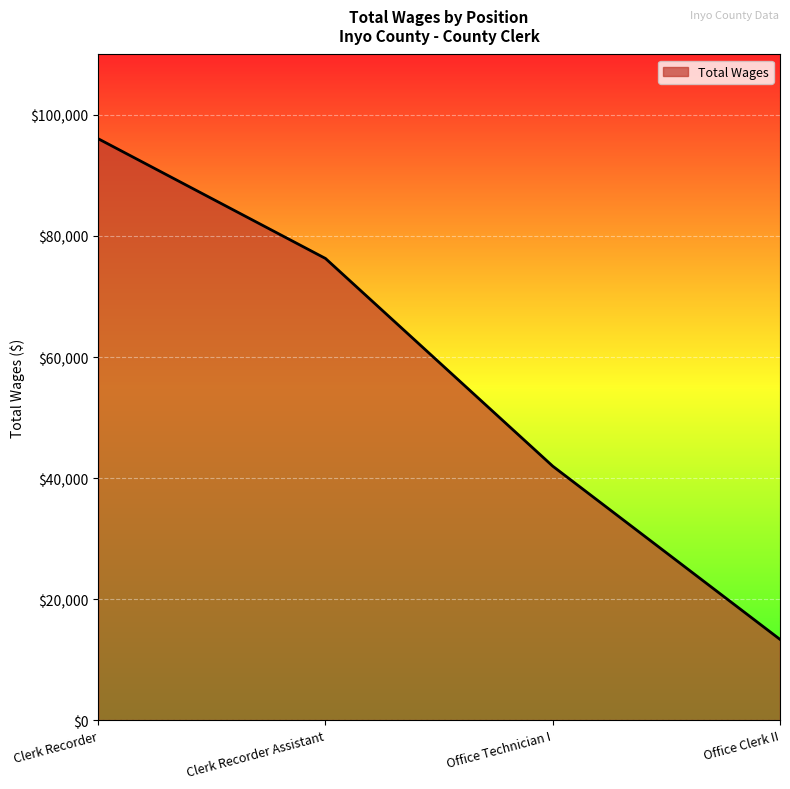

True or false: the data shows 96073 at Clerk Recorder.

True